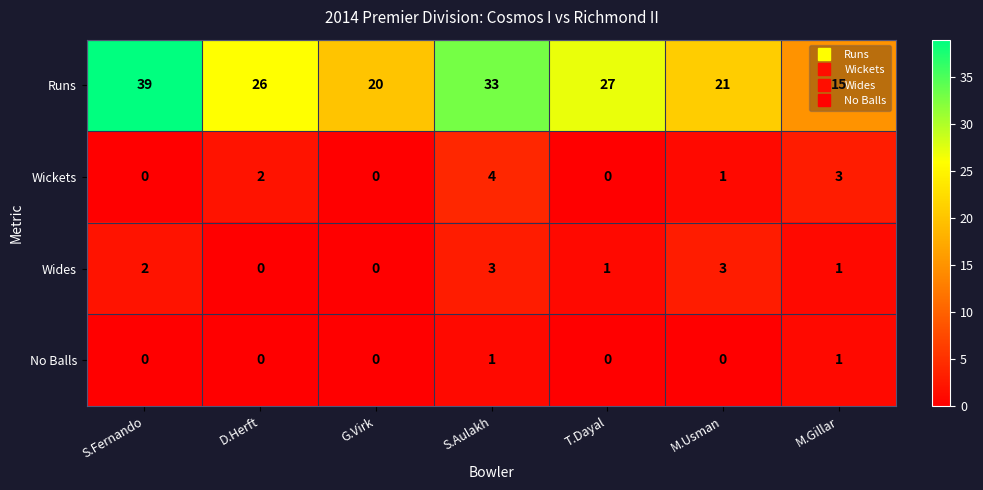

Where does the Runs series first go above 26?

S.Fernando